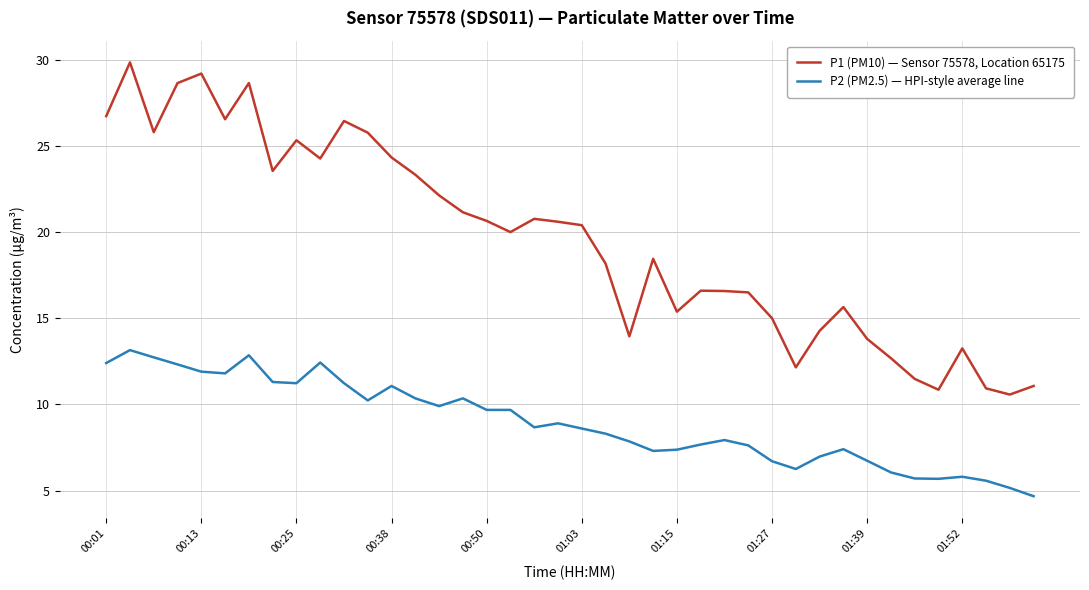

Which series has the widest spread of values?

P1 (PM10) — Sensor 75578, Location 65175